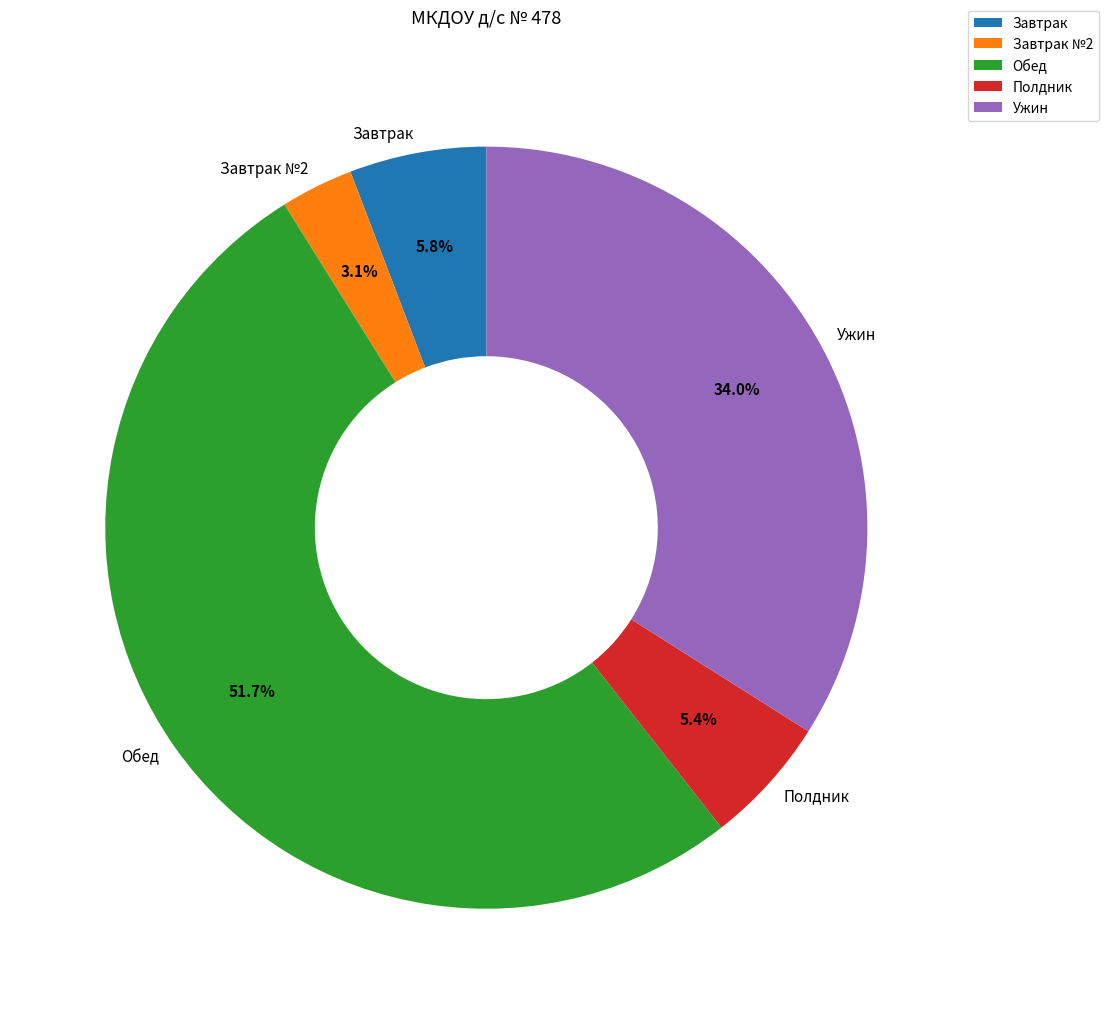

What percentage do Завтрак and Полдник together represent?

11.2%